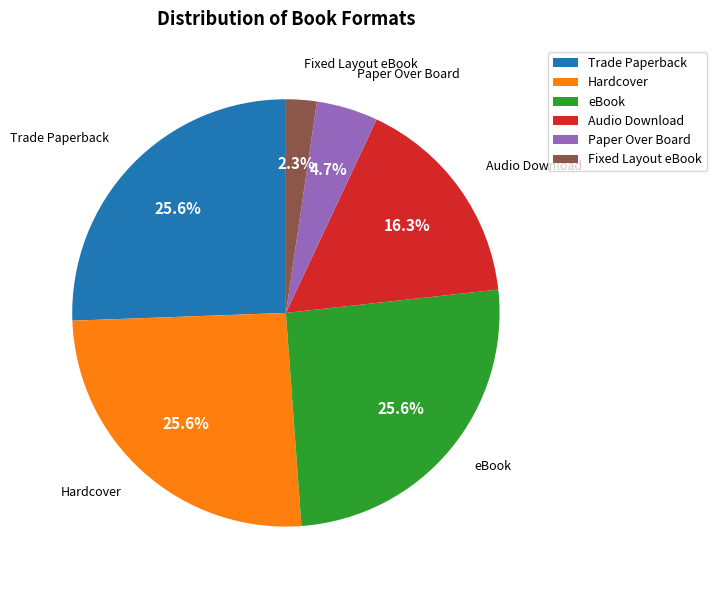

What portion of the pie excludes Hardcover?

74.4%